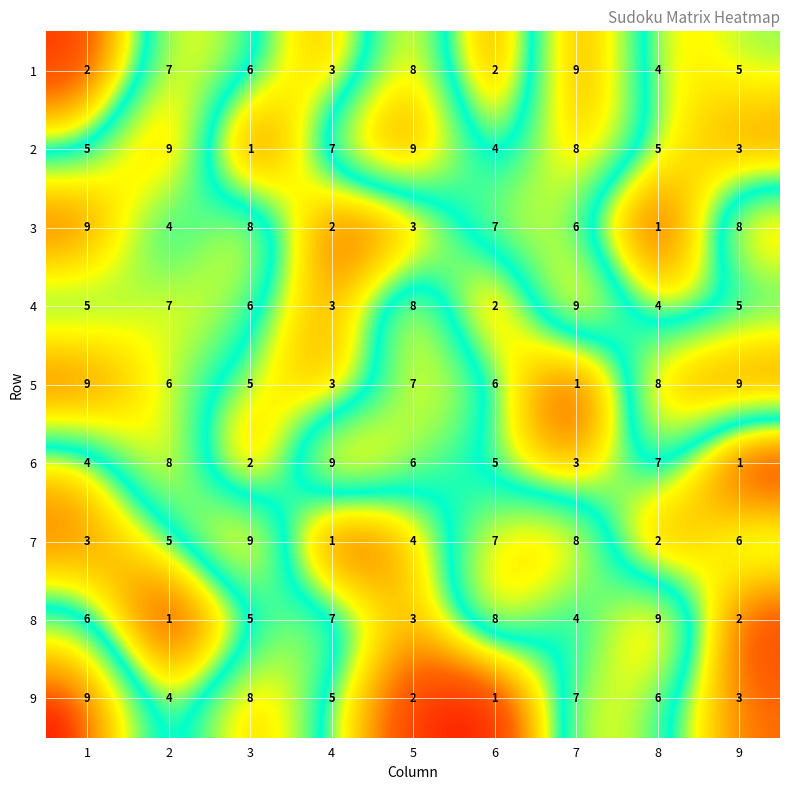

At which category is the sum across all series the highest?

7